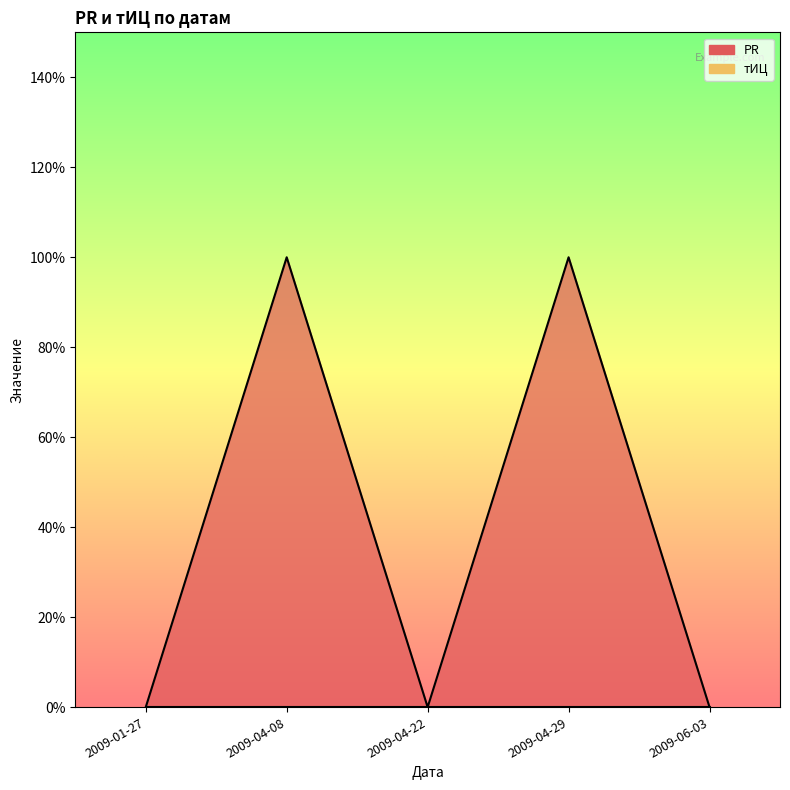

What is the label of the 2nd point from the left?

2009-04-08